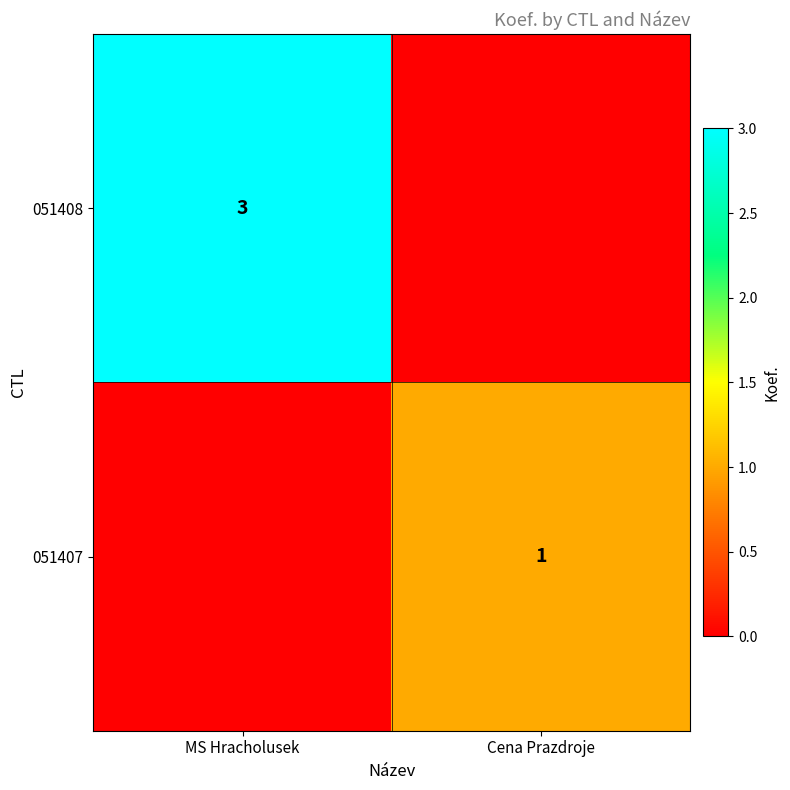

Between MS Hracholusek and Cena Prazdroje, which is larger?

MS Hracholusek